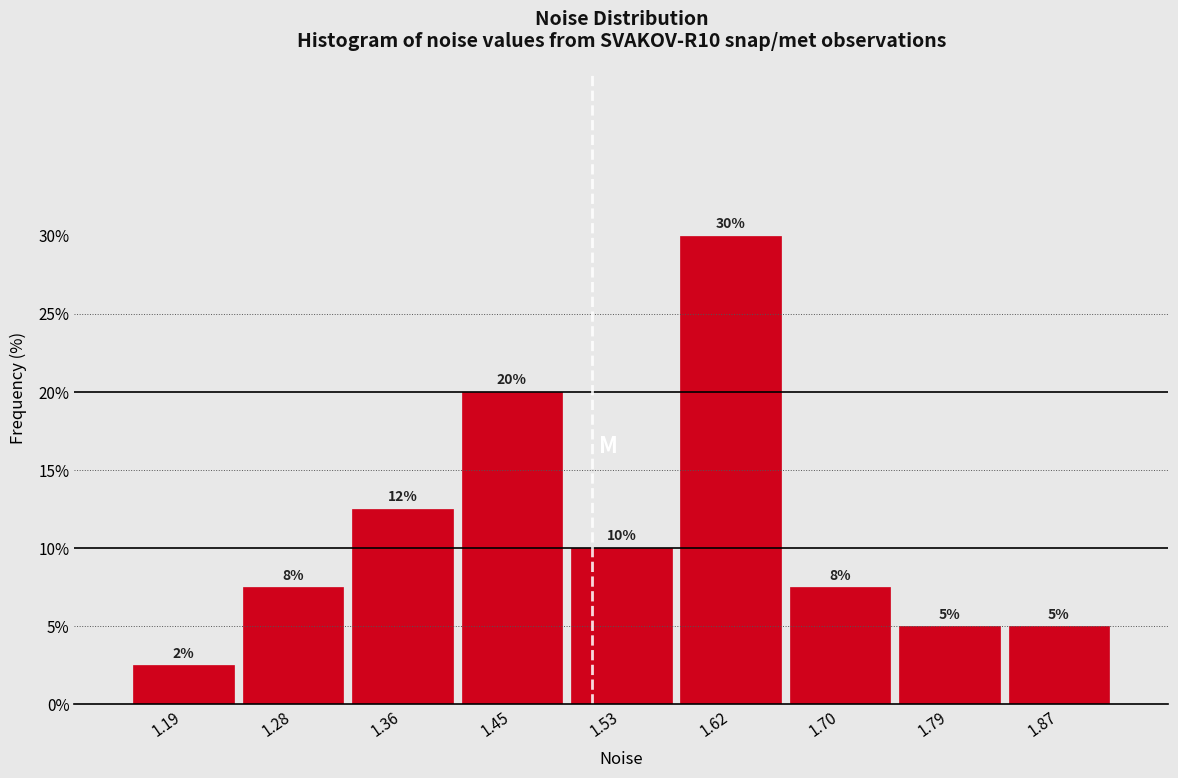

Which range on the x-axis has the tallest bar?

1.575 to 1.660